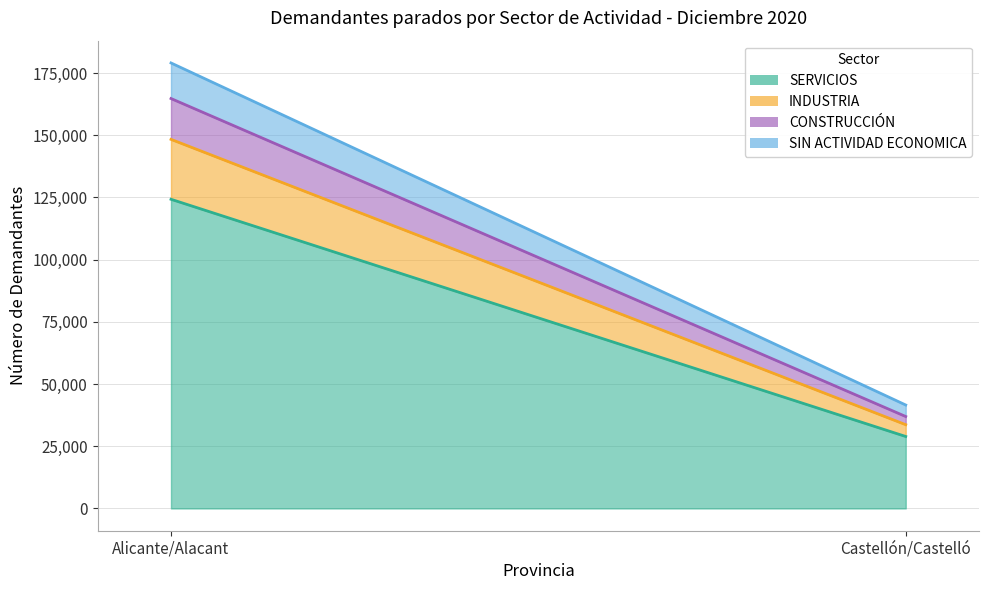

The SERVICIOS series shows 28924 at Castellón/Castelló. True or false?

True